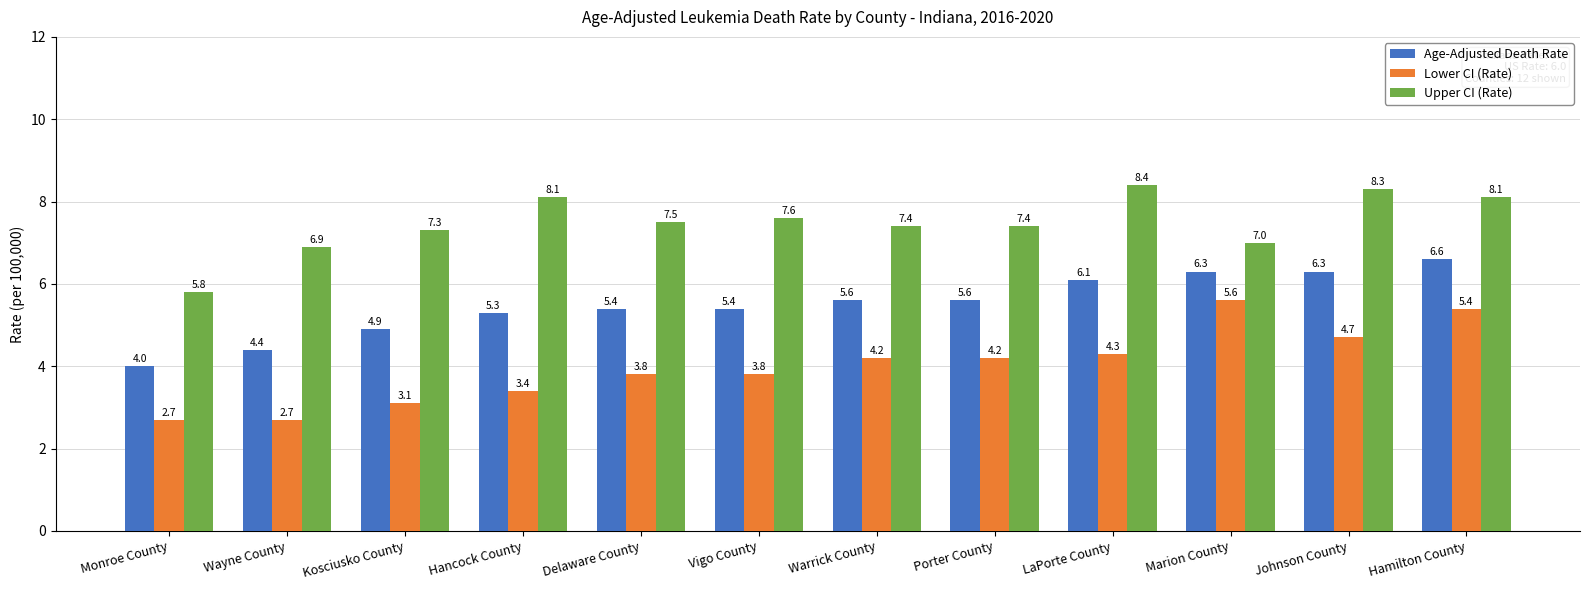

The value of Upper CI (Rate) at Hamilton County is 5.6. True or false?

False